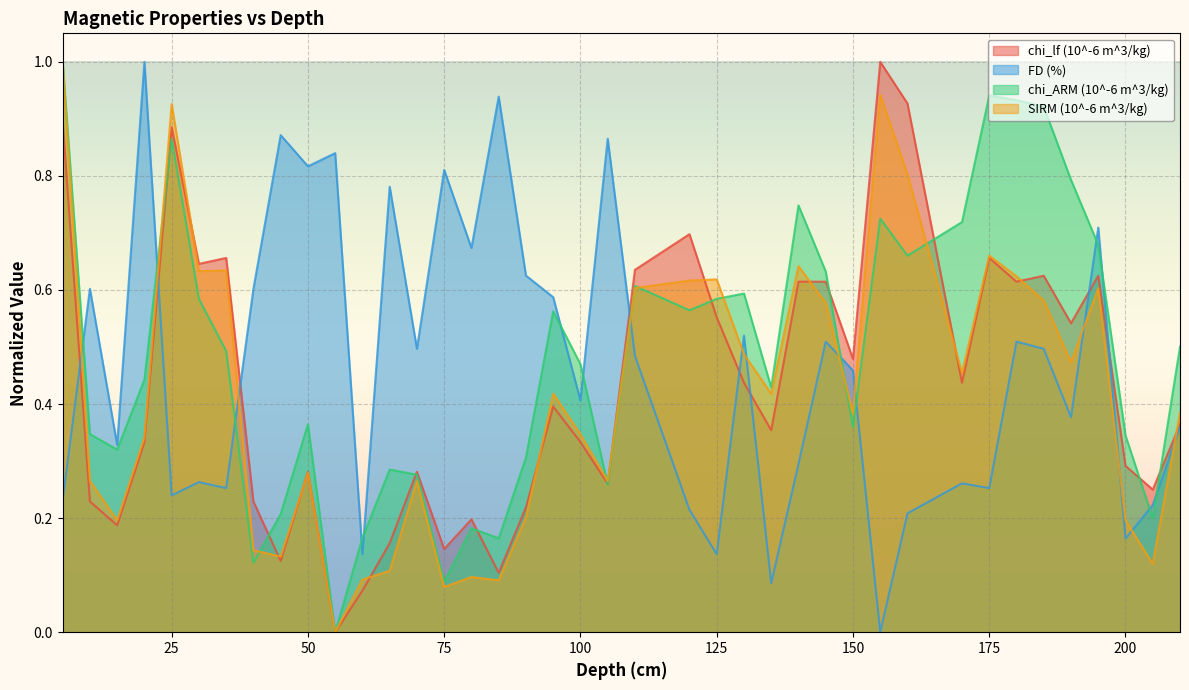

Which series has the largest total across all categories?

chi_ARM (10^-6 m^3/kg)